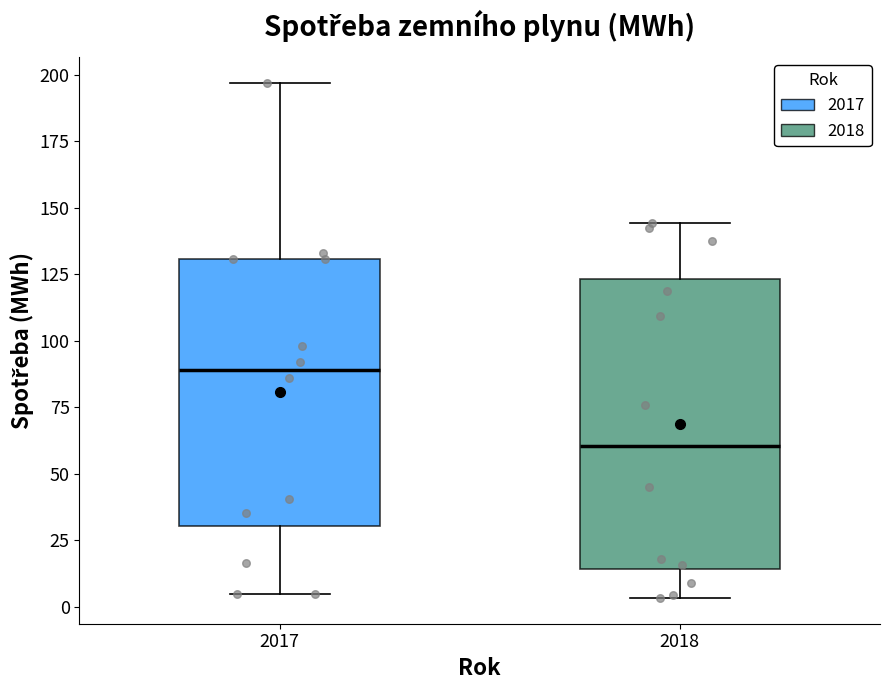

Where does the median line of the box at x = 2018 sit on the y-axis? The values are not printed on the chart, so give them approximately, as read against the axis.

60